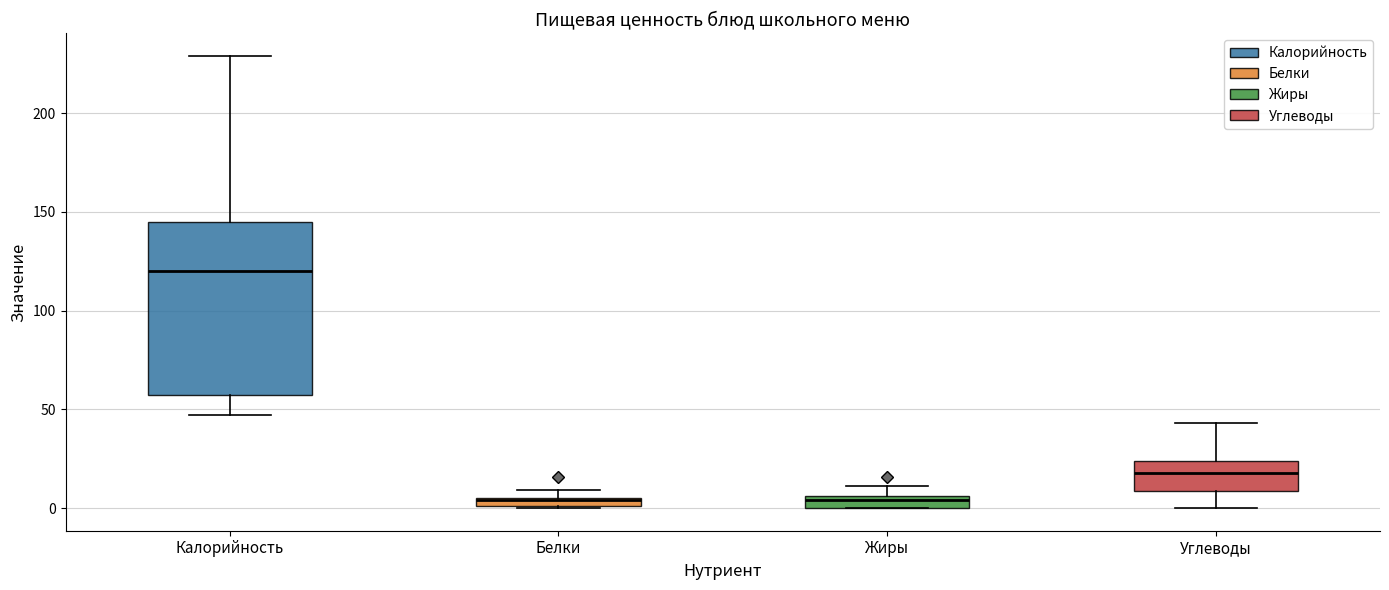

Which box is the tallest, from its lower edge to its upper edge?

Калорийность